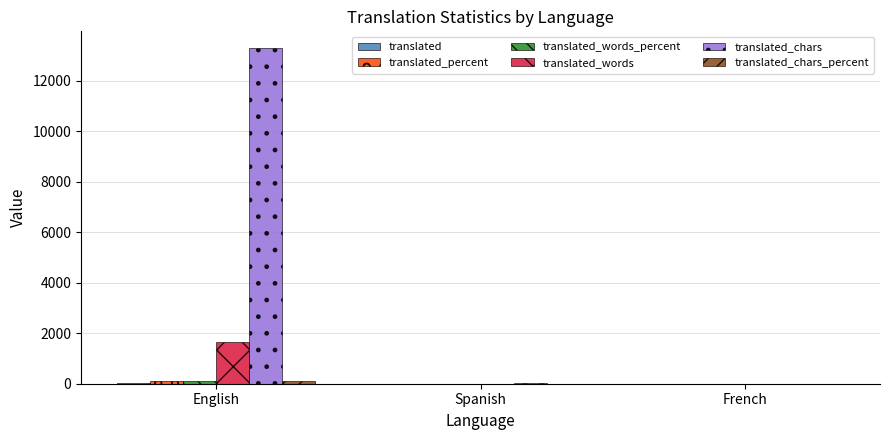

At which category is the sum across all series the highest?

English